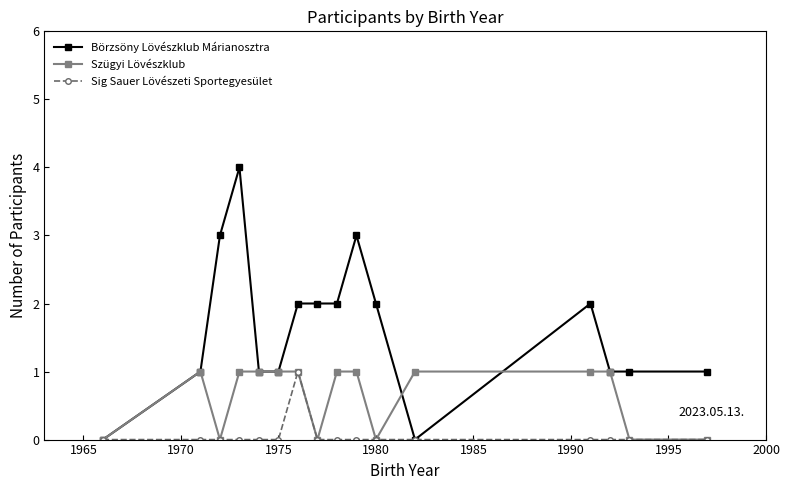

Which series has the widest spread of values?

Börzsöny Lövészklub Márianosztra